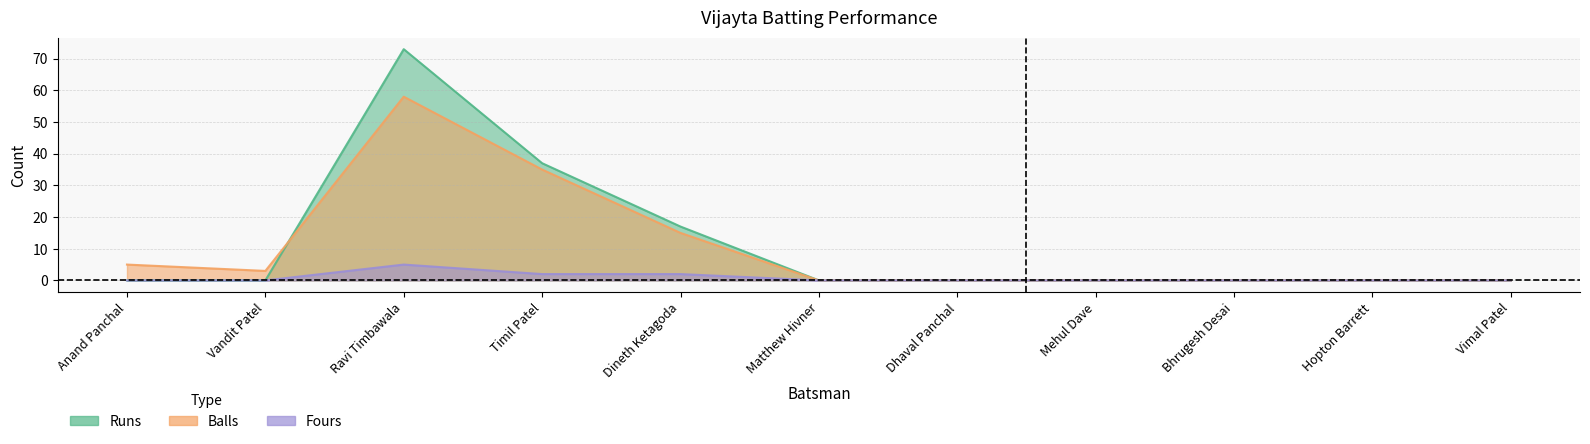

Reading left to right, extract all data points from this chart.

Runs: Anand Panchal=0	Vandit Patel=0	Ravi Timbawala=73	Timil Patel=37	Dineth Ketagoda=17	Matthew Hivner=0	Dhaval Panchal=0	Mehul Dave=0	Bhrugesh Desai=0	Hopton Barrett=0	Vimal Patel=0
Balls: Anand Panchal=5	Vandit Patel=3	Ravi Timbawala=58	Timil Patel=35	Dineth Ketagoda=15	Matthew Hivner=0	Dhaval Panchal=0	Mehul Dave=0	Bhrugesh Desai=0	Hopton Barrett=0	Vimal Patel=0
Fours: Anand Panchal=0	Vandit Patel=0	Ravi Timbawala=5	Timil Patel=2	Dineth Ketagoda=2	Matthew Hivner=0	Dhaval Panchal=0	Mehul Dave=0	Bhrugesh Desai=0	Hopton Barrett=0	Vimal Patel=0